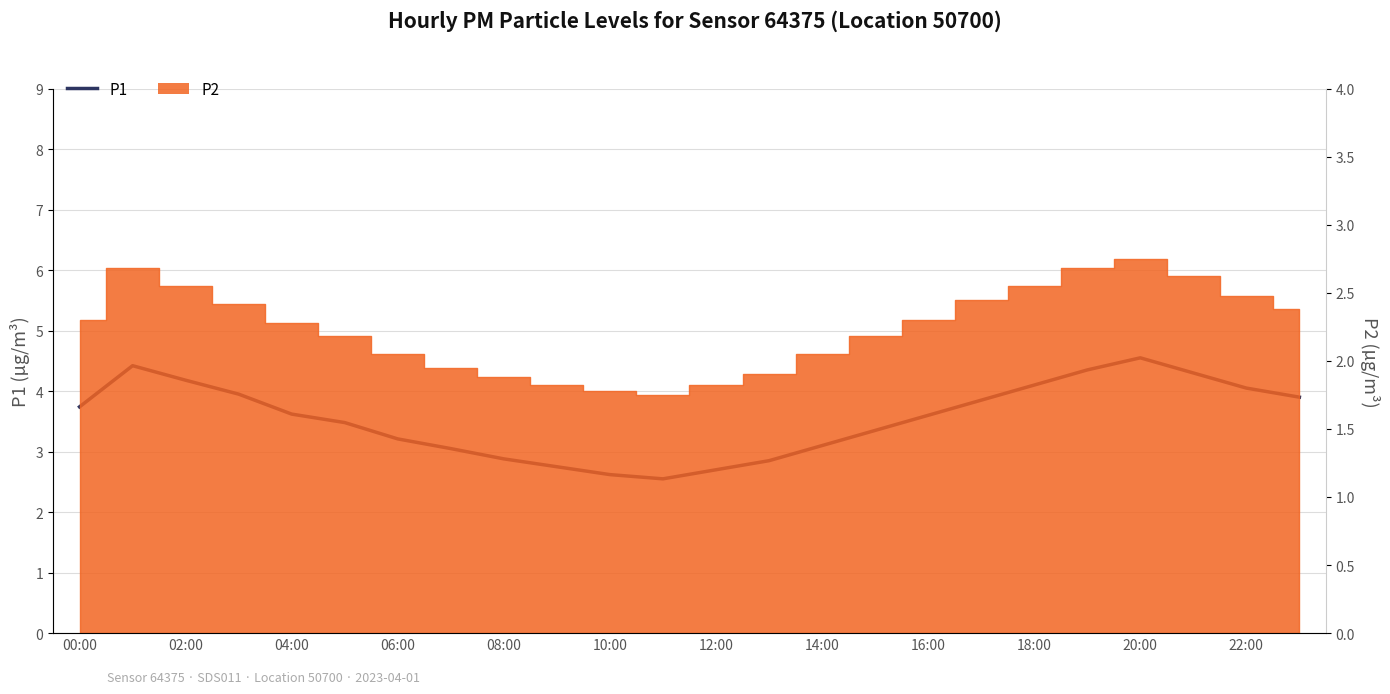

True or false: the data has more than 1 interior local peaks.

True